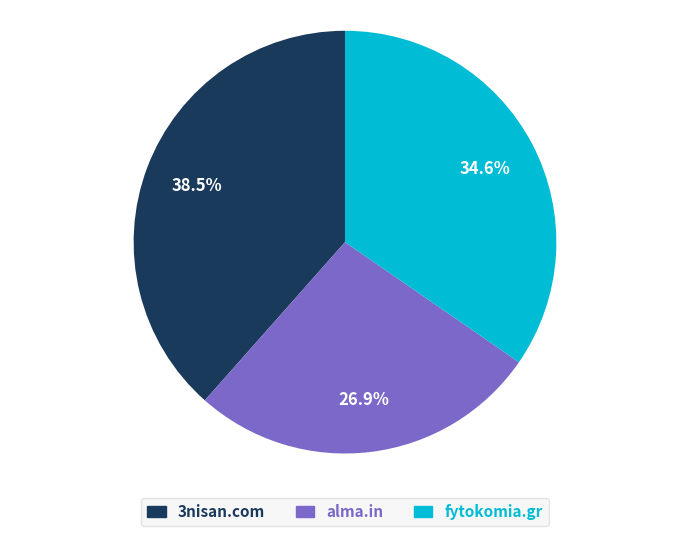

True or false: fytokomia.gr accounts for 50% of the total.

False